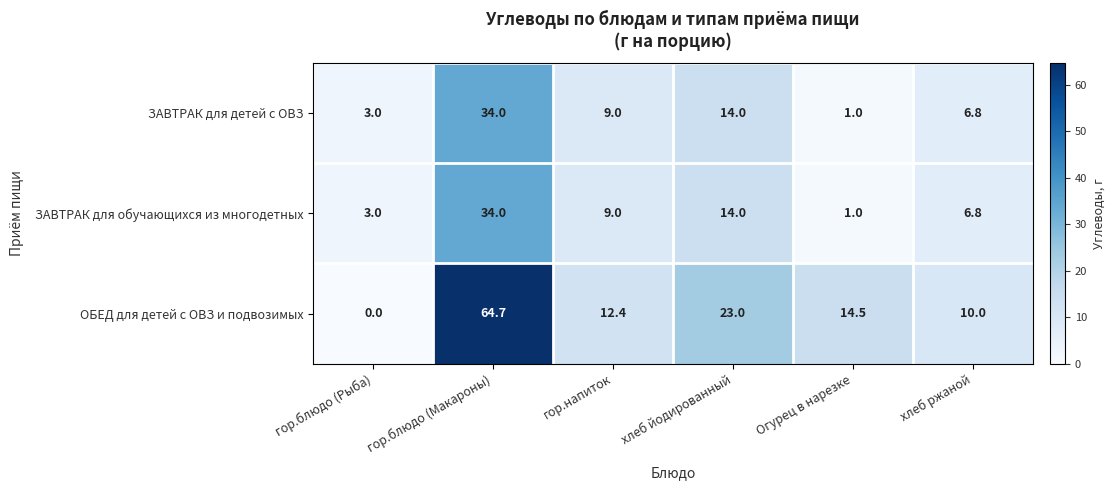

Reading left to right, what are all the values shown in this chart?

ЗАВТРАК для детей с ОВЗ: 3.0	34.0	9.0	14.0	1.0	6.8
ЗАВТРАК для обучающихся из многодетных: 3.0	34.0	9.0	14.0	1.0	6.8
ОБЕД для детей с ОВЗ и подвозимых: 0.0	64.7	12.4	23.0	14.5	10.0